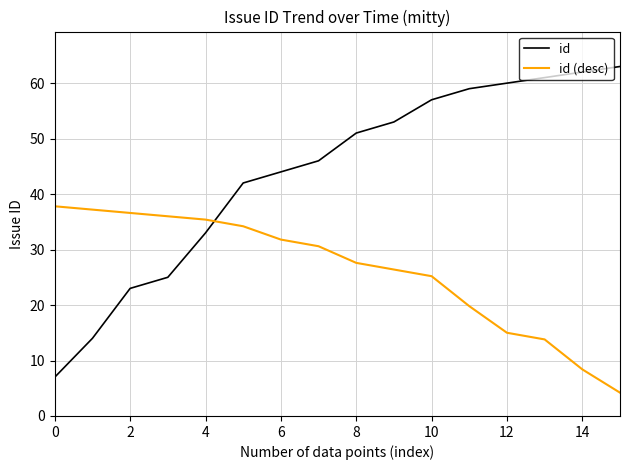

What is the maximum value shown in the chart?

63.0